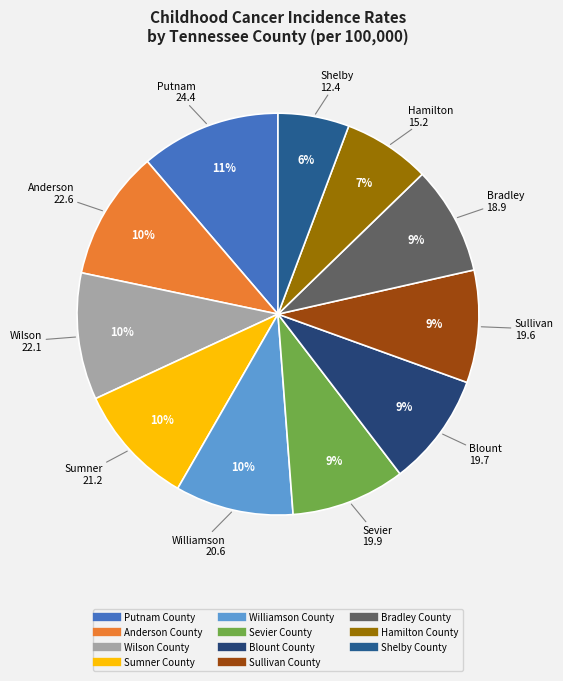

Rank the categories by value from highest to lowest.

Putnam County, Anderson County, Wilson County, Sumner County, Williamson County, Sevier County, Blount County, Sullivan County, Bradley County, Hamilton County, Shelby County